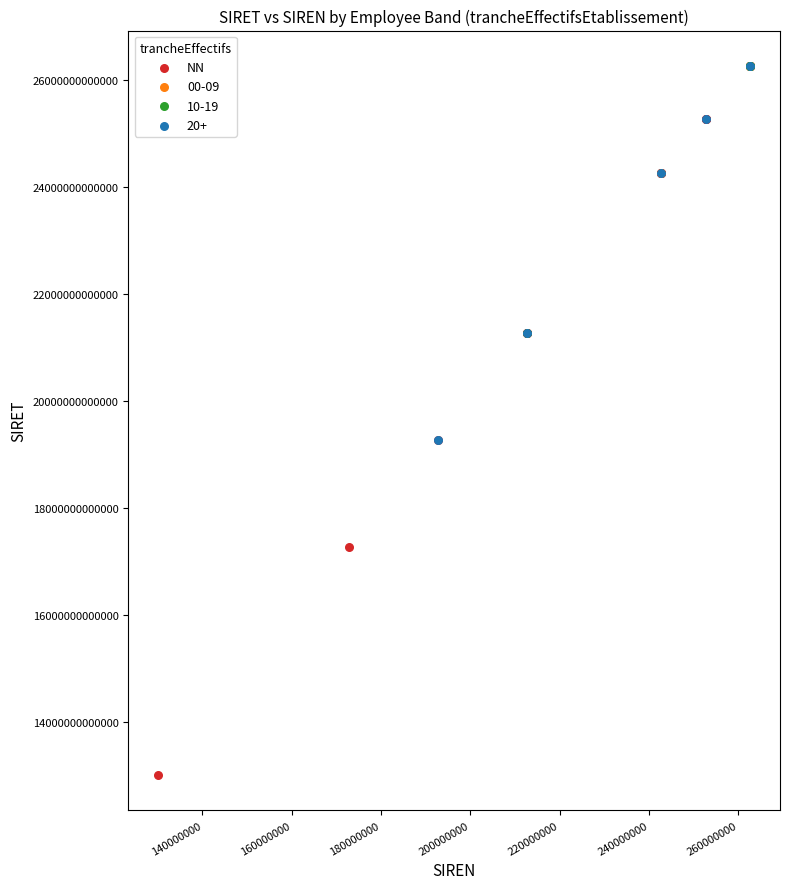

Which series has the widest spread of Y values?

NN